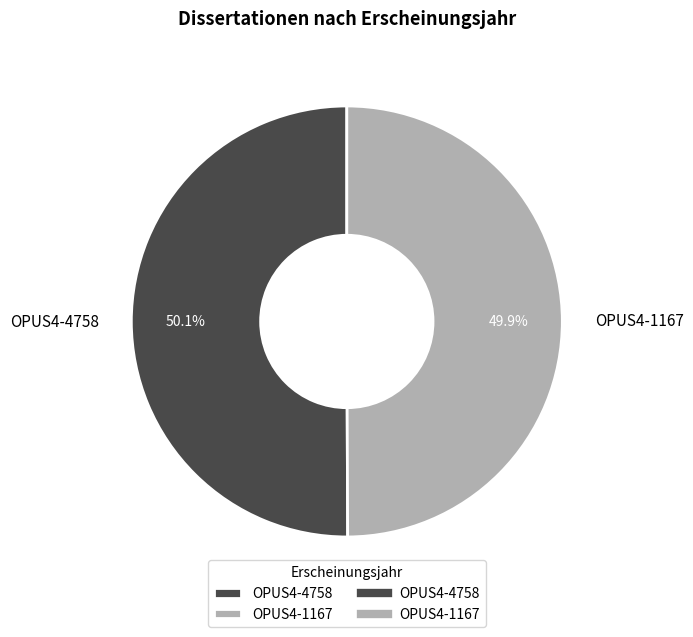

How many segments does this pie chart have?

2